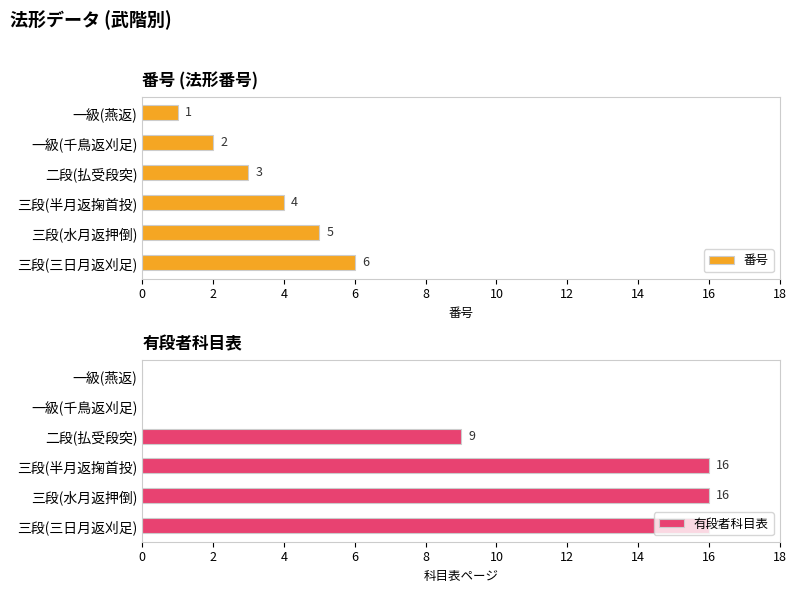

Are the bars grouped side by side (vs. stacked)?

Yes